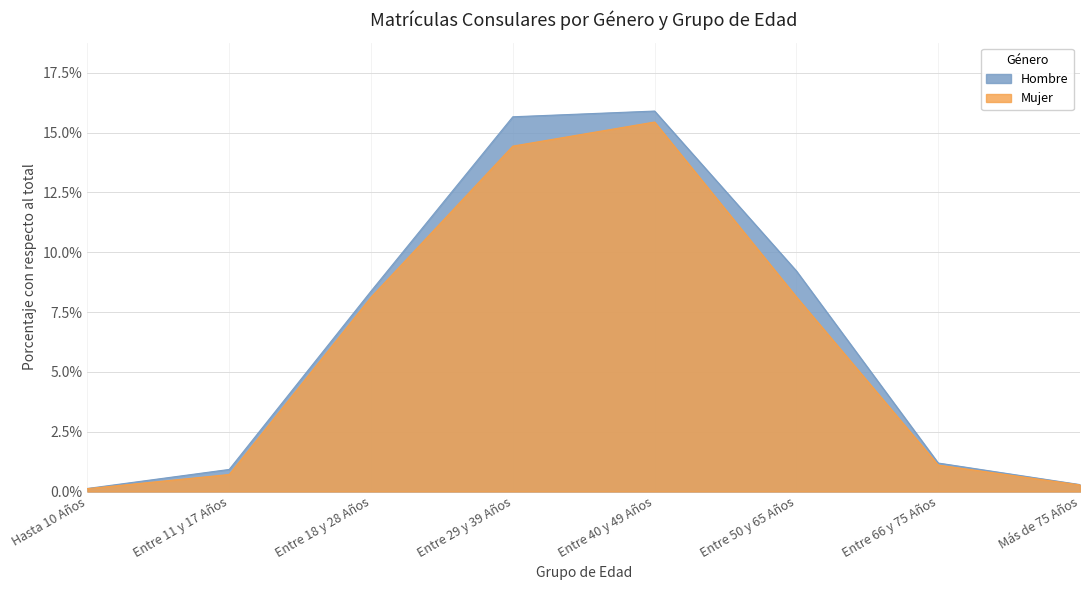

Which category has the lowest value in the Hombre series?

Hasta 10 Años